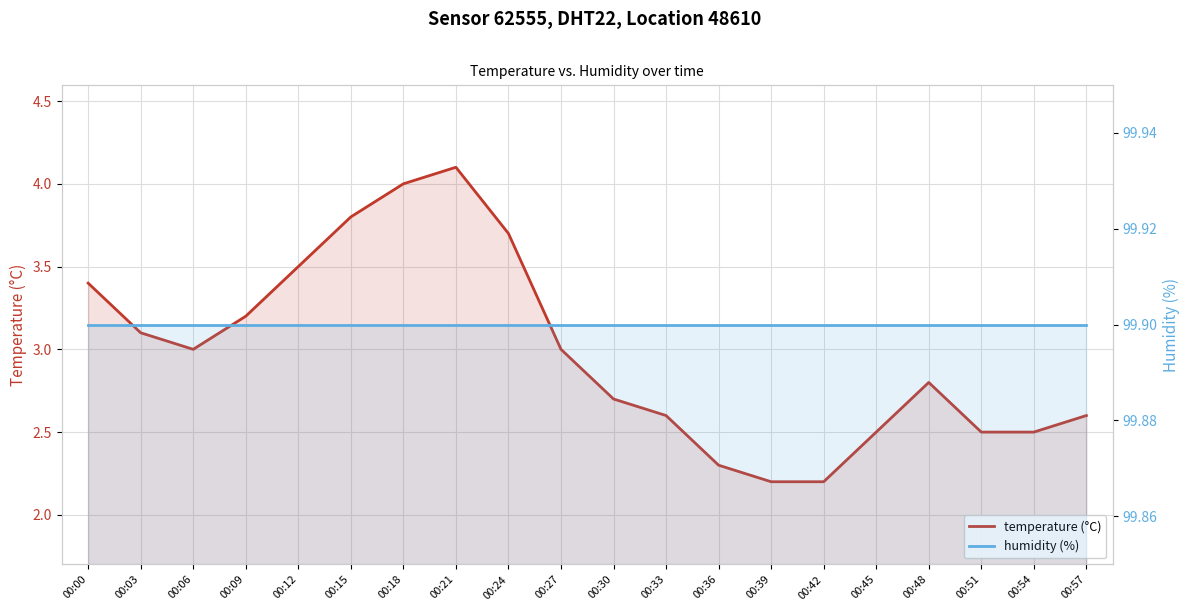

At how many categories does at least one series exceed 91?

20